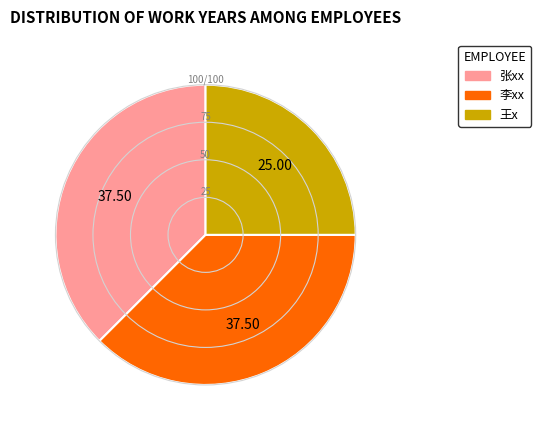

Between 王x and 李xx, which is larger?

李xx